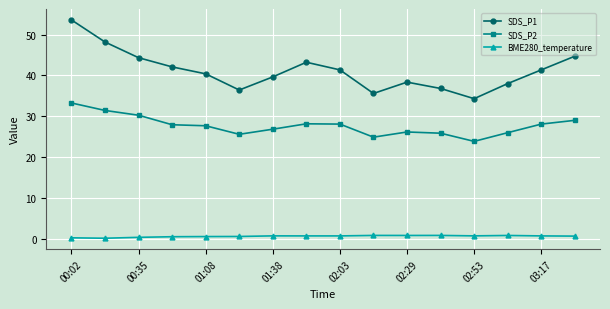

What is the average value of the SDS_P2 series?

27.7